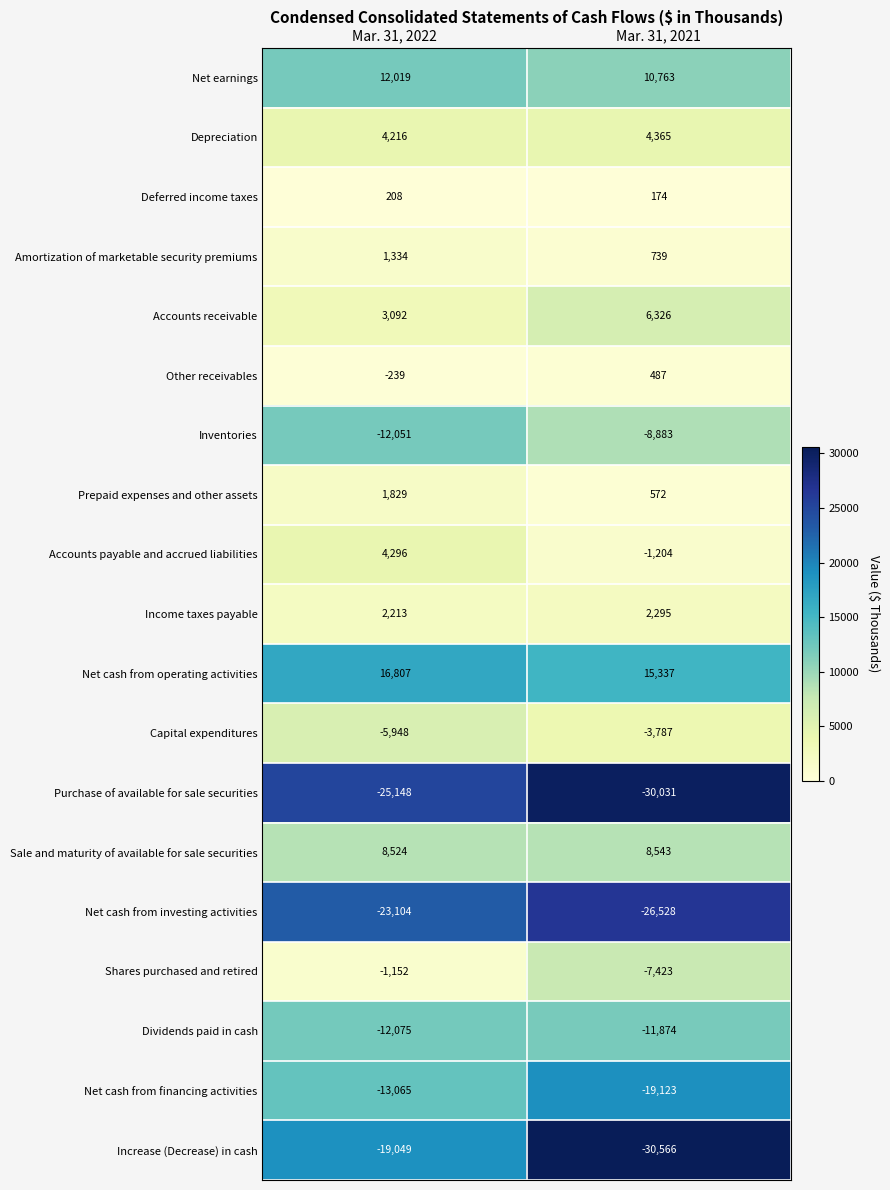

The value of Purchase of available for sale securities at Mar. 31, 2022 is -25148. True or false?

True